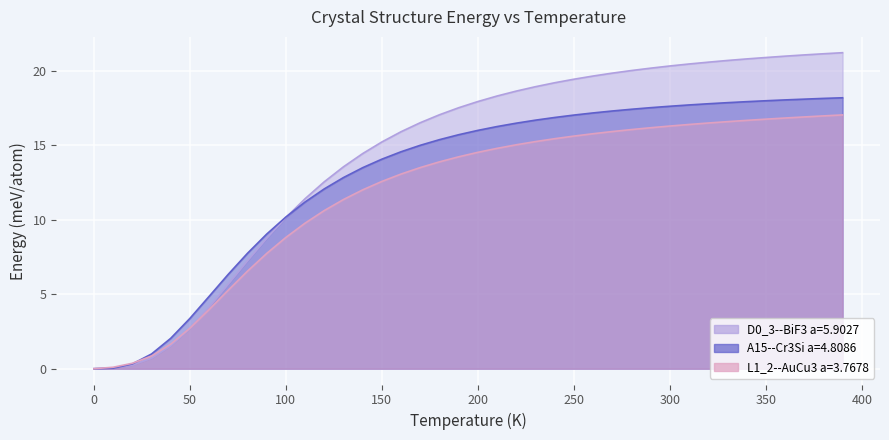

At how many categories does at least one series exceed 18?

19